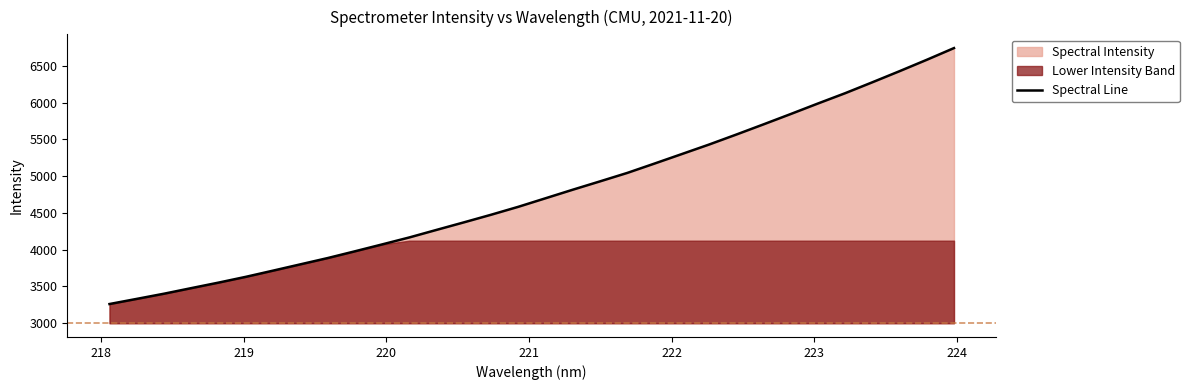

What is the lowest value of the Spectral Line series?

3260.9